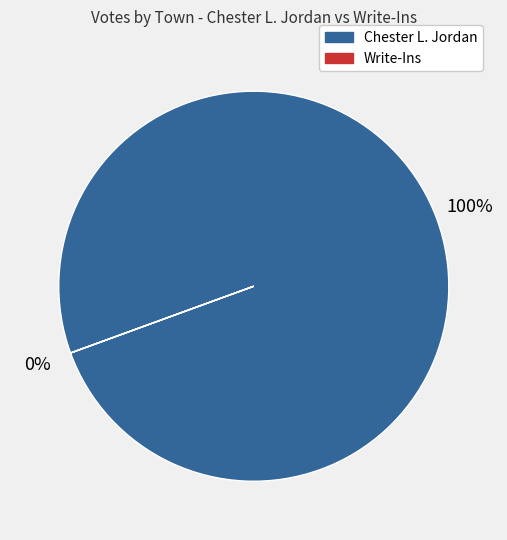

Is there any slice that represents more than half of the pie?

Yes